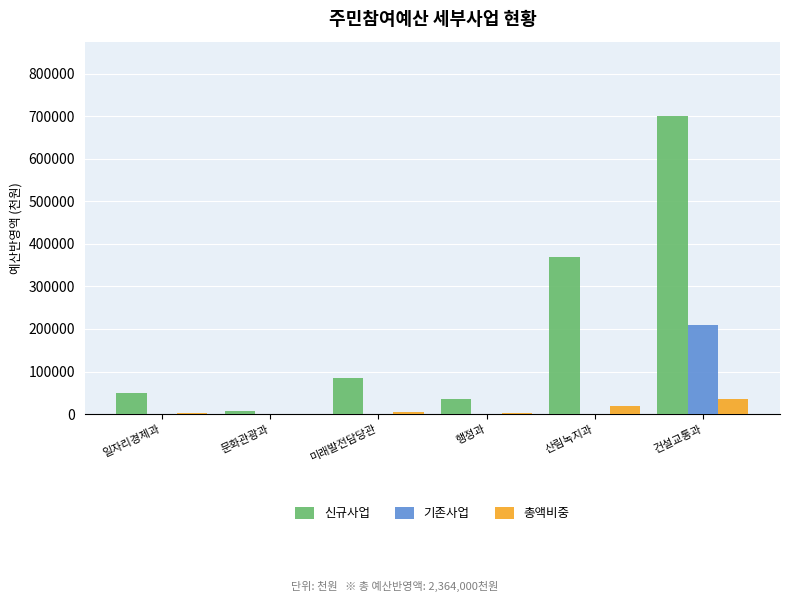

At which category is the sum across all series the highest?

건설교통과